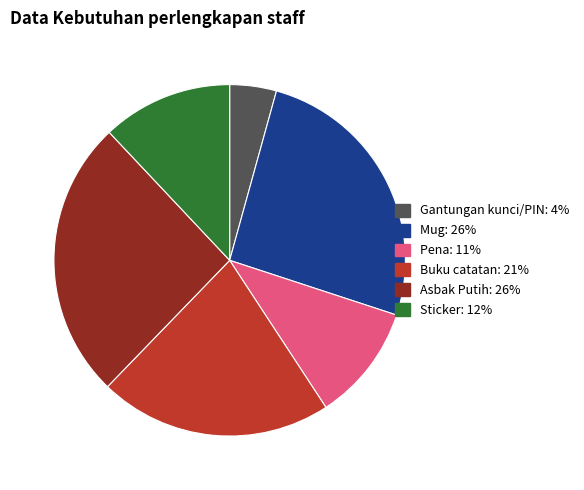

The Pena slice represents 20% of the pie. True or false?

False